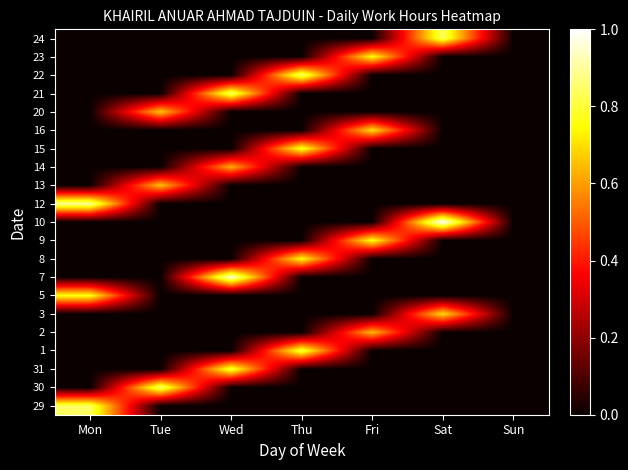

Reading left to right, list all the values displayed in this chart.

29: Mon=0.8	Tue=0.0	Wed=0.0	Thu=0.0	Fri=0.0	Sat=0.0	Sun=0.0
30: Mon=0.0	Tue=0.9	Wed=0.0	Thu=0.0	Fri=0.0	Sat=0.0	Sun=0.0
31: Mon=0.0	Tue=0.0	Wed=0.8	Thu=0.0	Fri=0.0	Sat=0.0	Sun=0.0
1: Mon=0.0	Tue=0.0	Wed=0.0	Thu=0.8	Fri=0.0	Sat=0.0	Sun=0.0
2: Mon=0.0	Tue=0.0	Wed=0.0	Thu=0.0	Fri=0.6	Sat=0.0	Sun=0.0
3: Mon=0.0	Tue=0.0	Wed=0.0	Thu=0.0	Fri=0.0	Sat=0.7	Sun=0.0
5: Mon=0.8	Tue=0.0	Wed=0.0	Thu=0.0	Fri=0.0	Sat=0.0	Sun=0.0
7: Mon=0.0	Tue=0.0	Wed=1.0	Thu=0.0	Fri=0.0	Sat=0.0	Sun=0.0
8: Mon=0.0	Tue=0.0	Wed=0.0	Thu=0.8	Fri=0.0	Sat=0.0	Sun=0.0
9: Mon=0.0	Tue=0.0	Wed=0.0	Thu=0.0	Fri=0.8	Sat=0.0	Sun=0.0
10: Mon=0.0	Tue=0.0	Wed=0.0	Thu=0.0	Fri=0.0	Sat=1.0	Sun=0.0
12: Mon=0.9	Tue=0.0	Wed=0.0	Thu=0.0	Fri=0.0	Sat=0.0	Sun=0.0
13: Mon=0.0	Tue=0.7	Wed=0.0	Thu=0.0	Fri=0.0	Sat=0.0	Sun=0.0
14: Mon=0.0	Tue=0.0	Wed=0.6	Thu=0.0	Fri=0.0	Sat=0.0	Sun=0.0
15: Mon=0.0	Tue=0.0	Wed=0.0	Thu=0.8	Fri=0.0	Sat=0.0	Sun=0.0
16: Mon=0.0	Tue=0.0	Wed=0.0	Thu=0.0	Fri=0.7	Sat=0.0	Sun=0.0
20: Mon=0.0	Tue=0.7	Wed=0.0	Thu=0.0	Fri=0.0	Sat=0.0	Sun=0.0
21: Mon=0.0	Tue=0.0	Wed=0.8	Thu=0.0	Fri=0.0	Sat=0.0	Sun=0.0
22: Mon=0.0	Tue=0.0	Wed=0.0	Thu=0.9	Fri=0.0	Sat=0.0	Sun=0.0
23: Mon=0.0	Tue=0.0	Wed=0.0	Thu=0.0	Fri=0.8	Sat=0.0	Sun=0.0
24: Mon=0.0	Tue=0.0	Wed=0.0	Thu=0.0	Fri=0.0	Sat=0.8	Sun=0.0